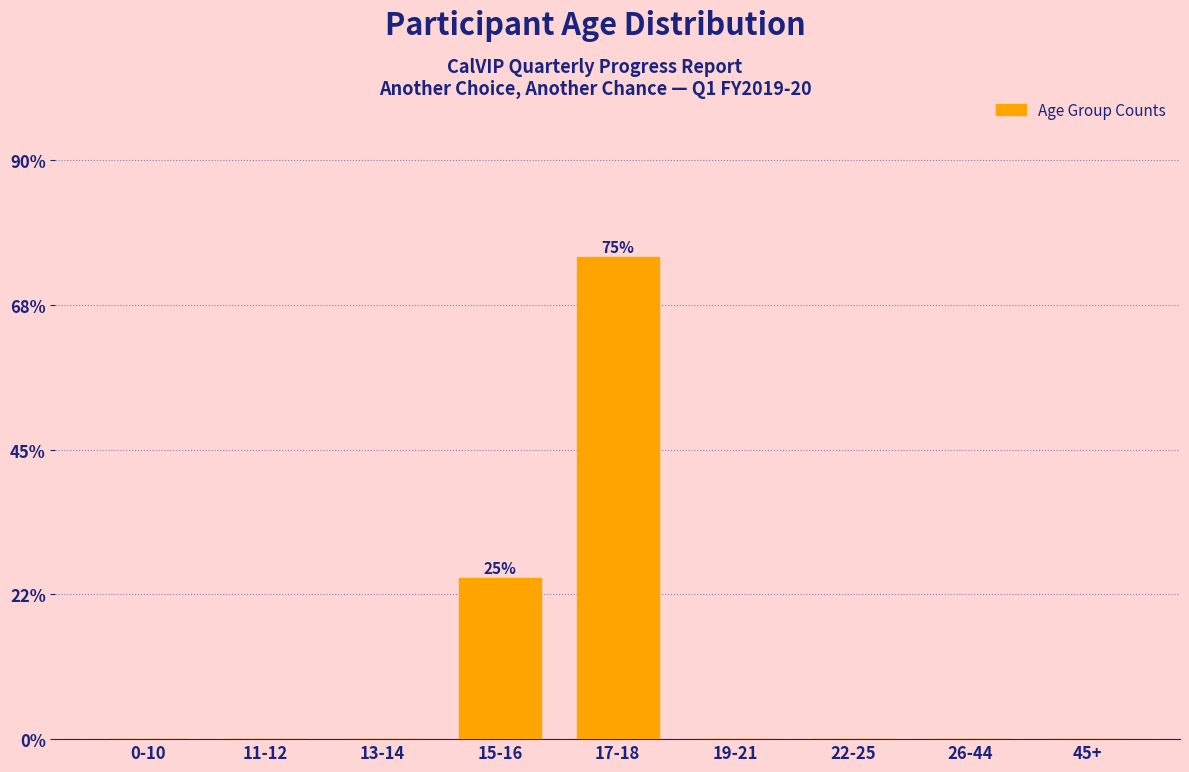

Reading left to right, transcribe all the data shown in this chart.

0-10=0	11-12=0	13-14=0	15-16=25	17-18=75	19-21=0	22-25=0	26-44=0	45+=0